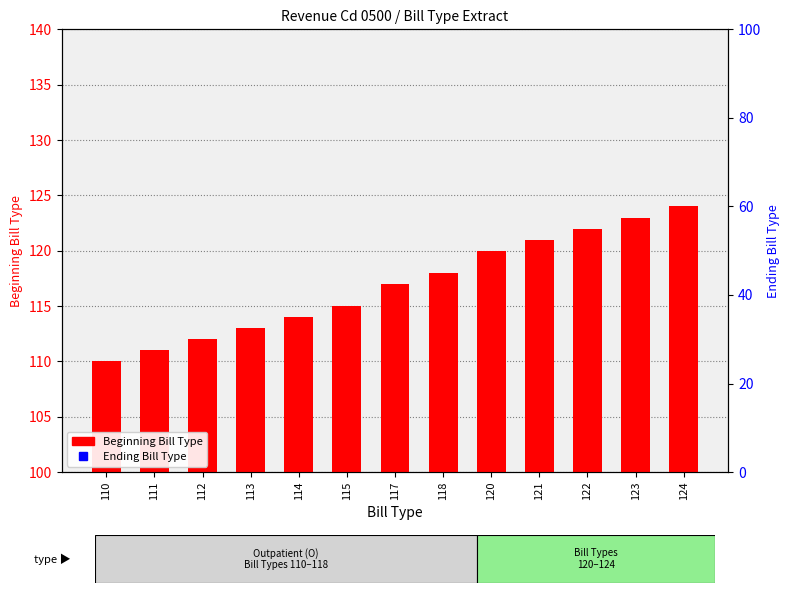

Which series has the widest spread of Y values?

Beginning Bill Type